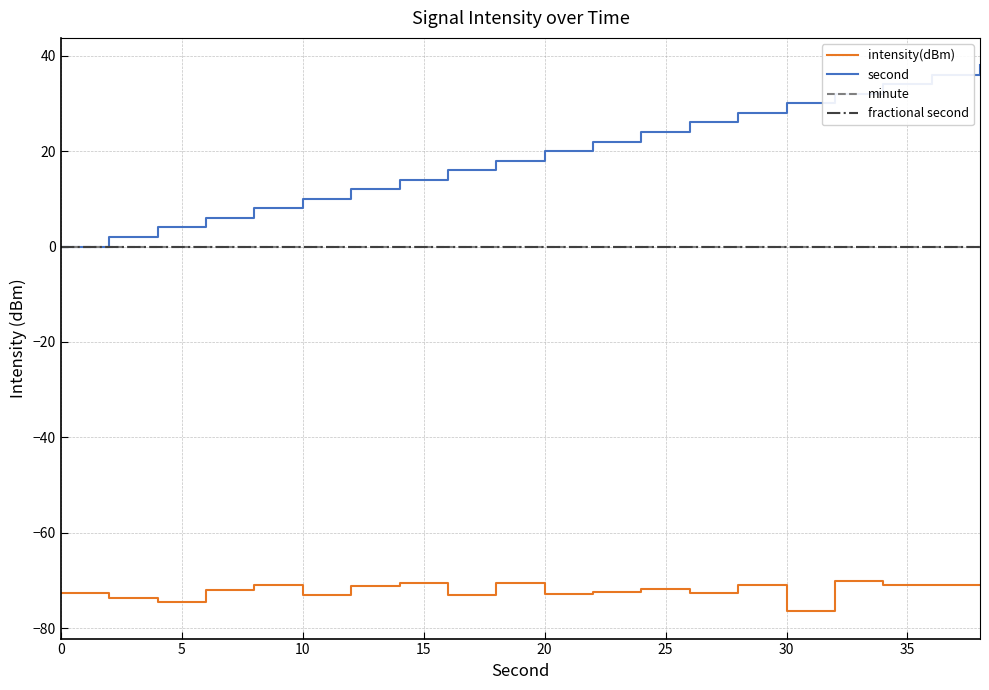

Does the chart display data point markers on the line(s)?

No